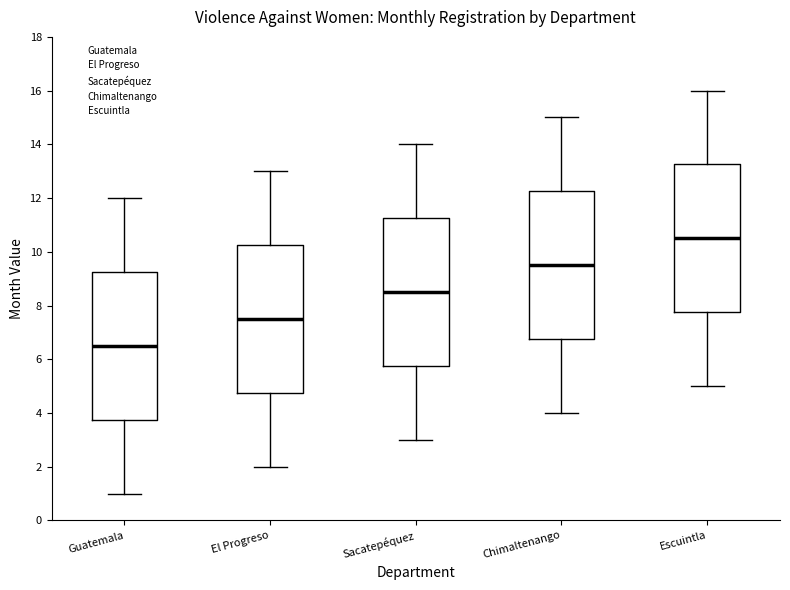

Reading left to right, read every box against the y-axis: the position of its median line, the range the box covers, and the ends of its whiskers. The values are not printed on the chart, so give them approximately, as read against the axis.

Guatemala: median 6.6, box 3.8 to 9.2, whiskers 1.0 to 12.0
El Progreso: median 7.6, box 4.8 to 10.2, whiskers 2.0 to 13.0
Sacatepéquez: median 8.6, box 5.8 to 11.2, whiskers 3.0 to 14.0
Chimaltenango: median 9.6, box 6.8 to 12.2, whiskers 4.0 to 15.0
Escuintla: median 10.6, box 7.8 to 13.2, whiskers 5.0 to 16.0